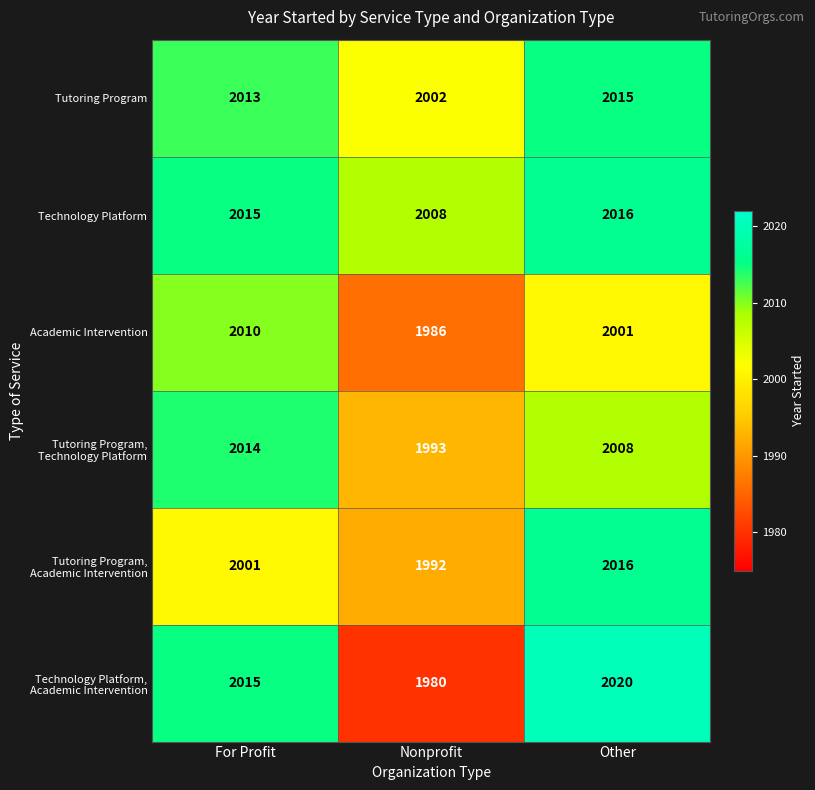

How many series are shown in this chart?

6